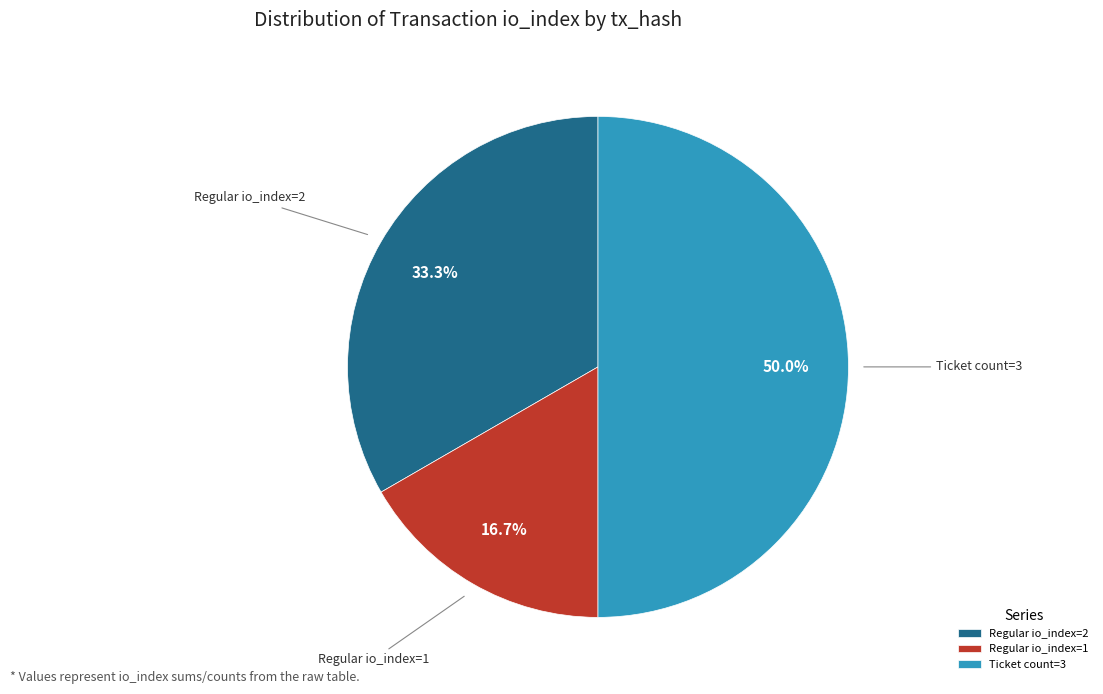

How many slices are in this pie chart?

3